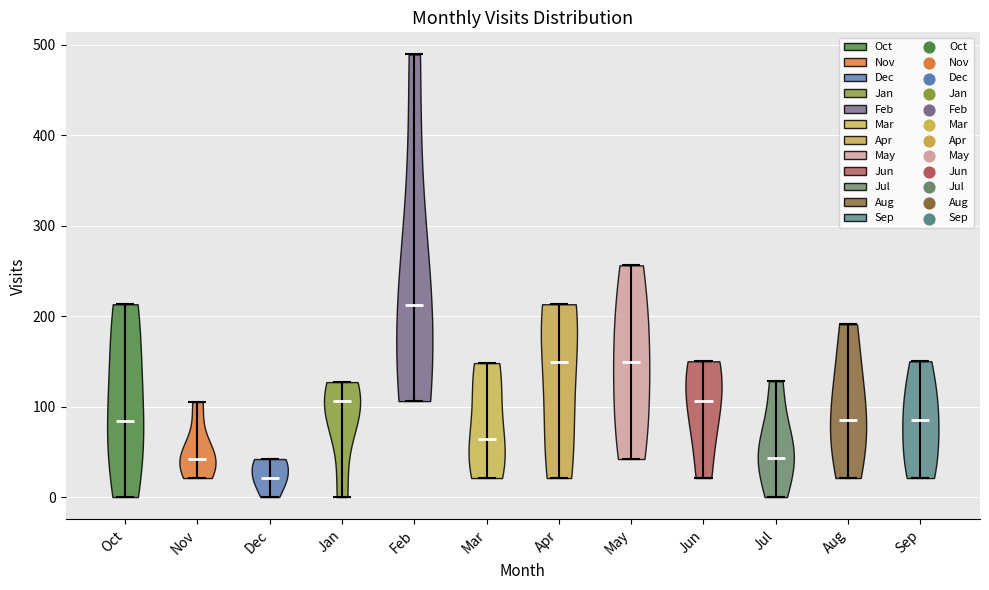

Which violin has the lowest median line?

Dec